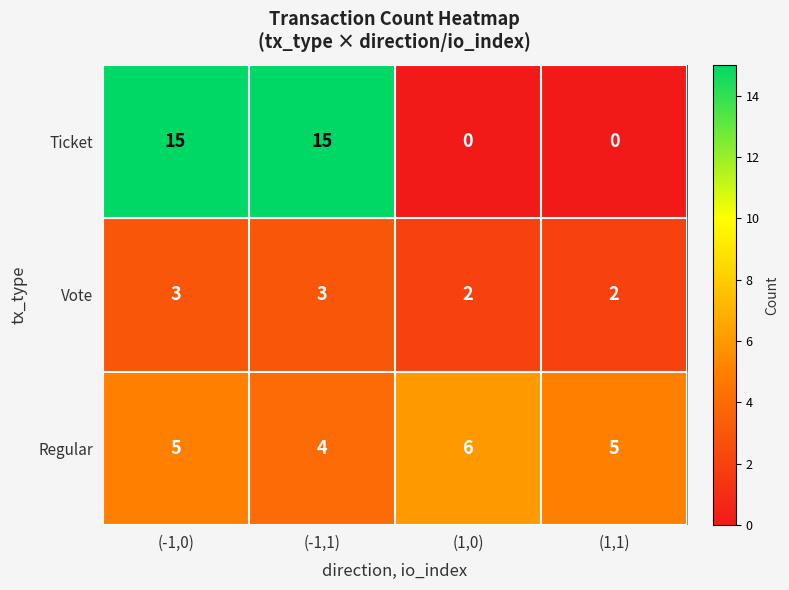

What is the difference between the maximum and minimum values in the Ticket series?

15